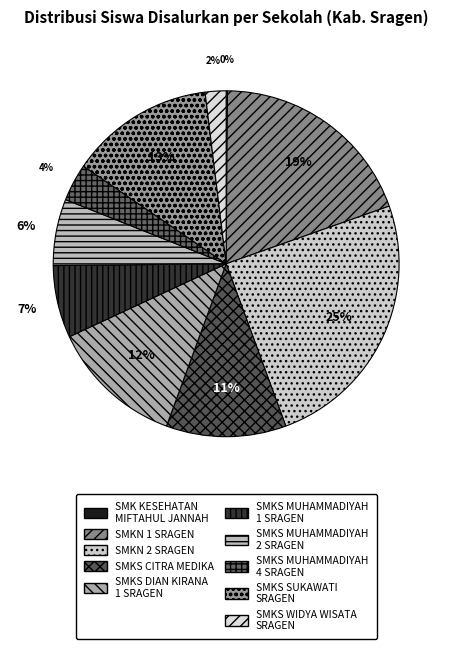

To the nearest percent, what is the difference between the SMKS SUKAWATI SRAGEN and SMKN 2 SRAGEN slice percentages?

11%